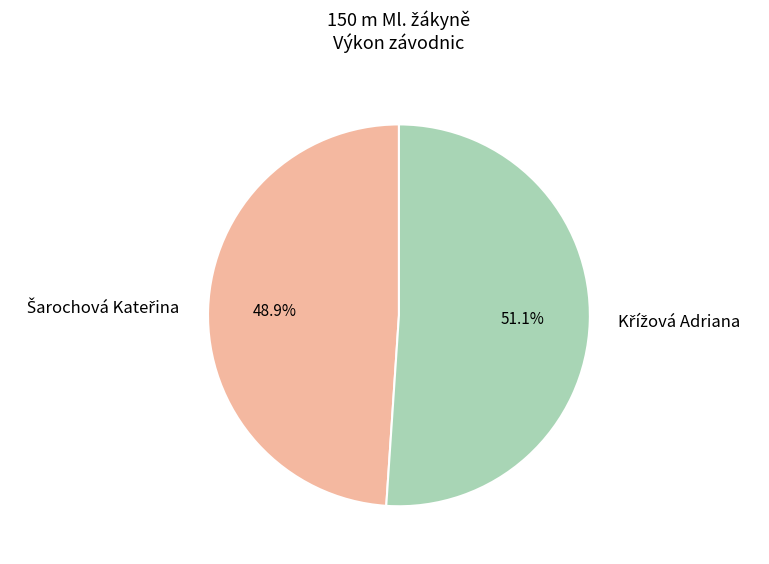

To the nearest percent, what percentage of the pie is Šarochová Kateřina?

49%